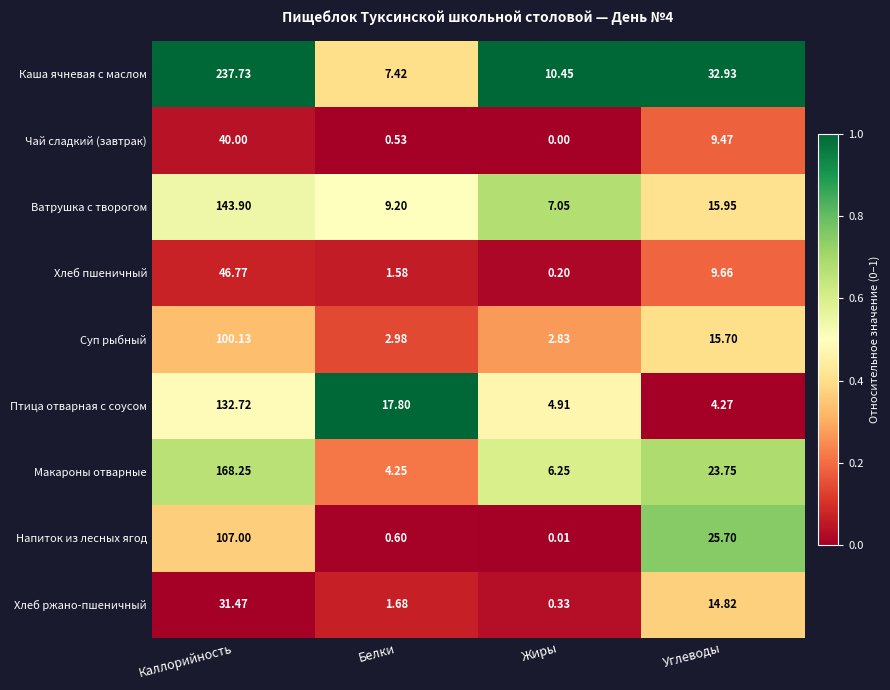

At which label does Напиток из лесных ягод first exceed 25?

Каллорийность